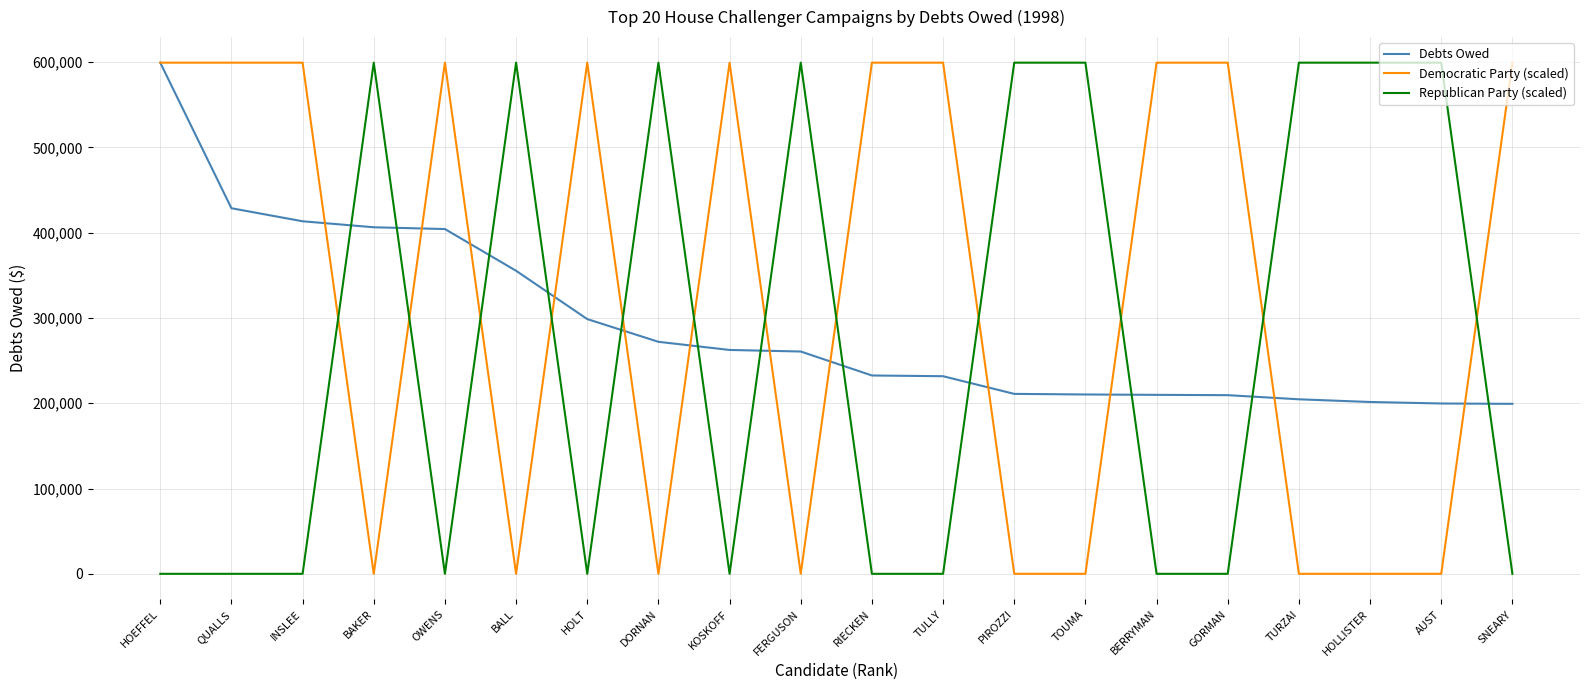

Does the chart display data point markers on the line(s)?

No